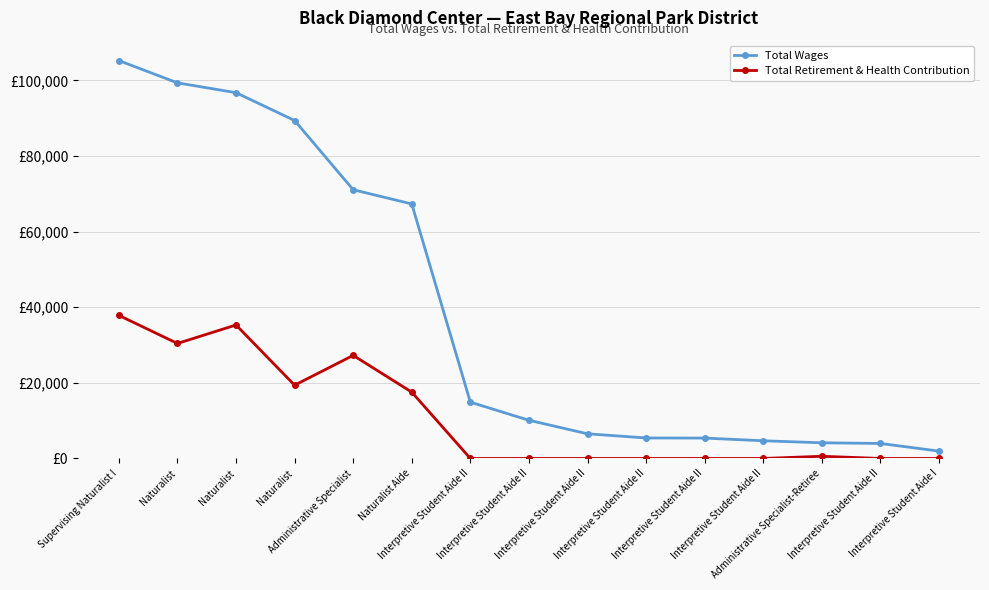

What is the sum of the Total Retirement & Health Contribution values at Naturalist Aide and Administrative Specialist?

44811